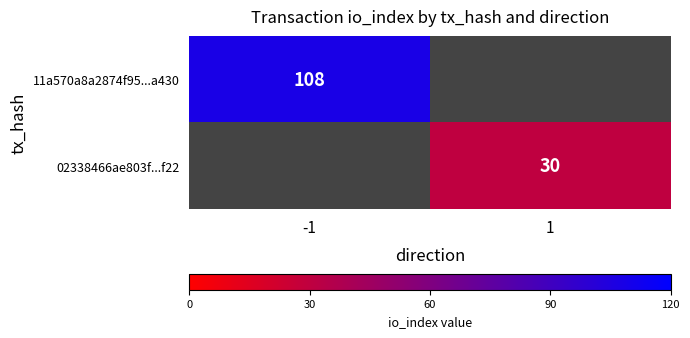

Is it true that 11a570a8a2874f95...a430 equals 108 at -1?

True